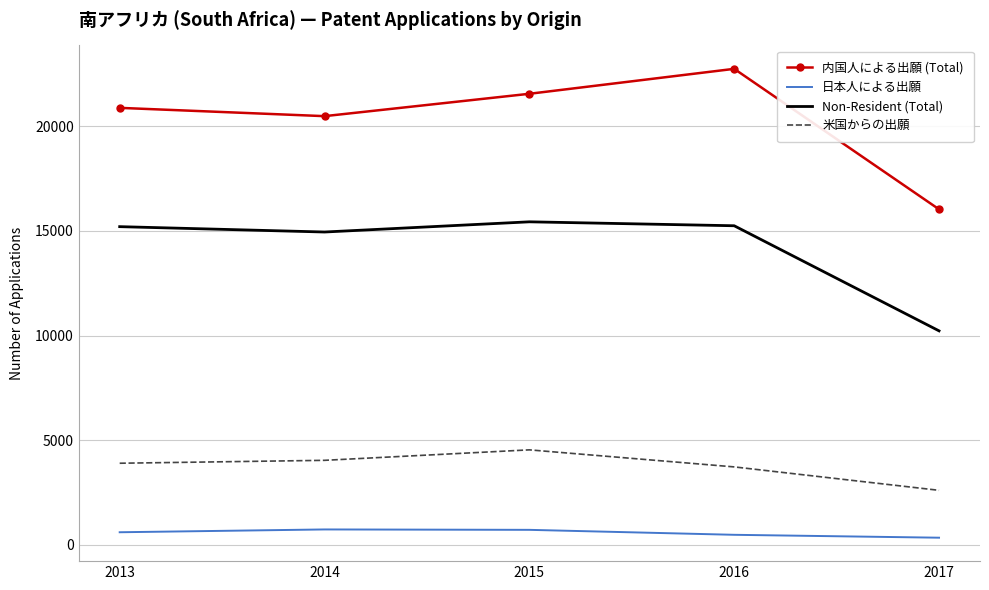

At which label does 米国からの出願 reach its peak?

2015